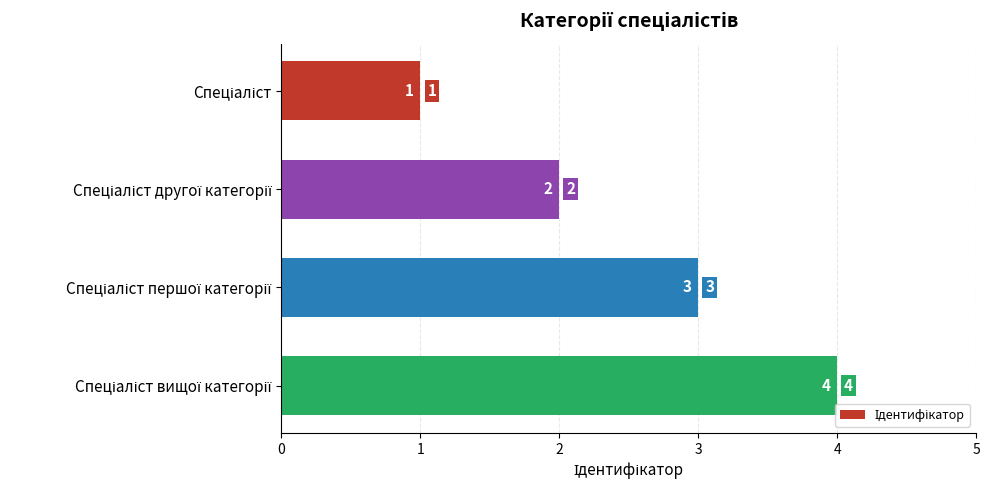

What is the value of the 1st bar from the top?

1